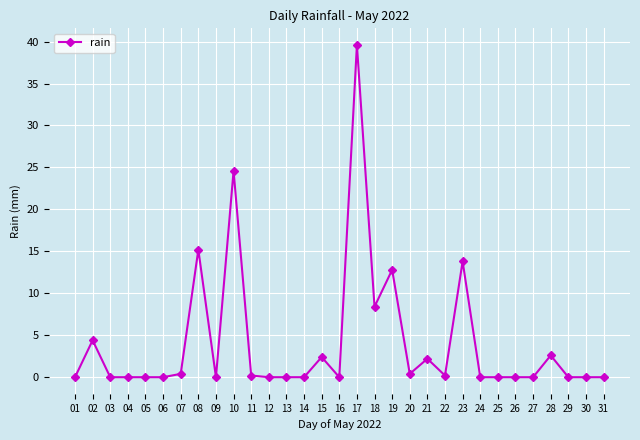

At which category does the chart reach its peak across all series?

17